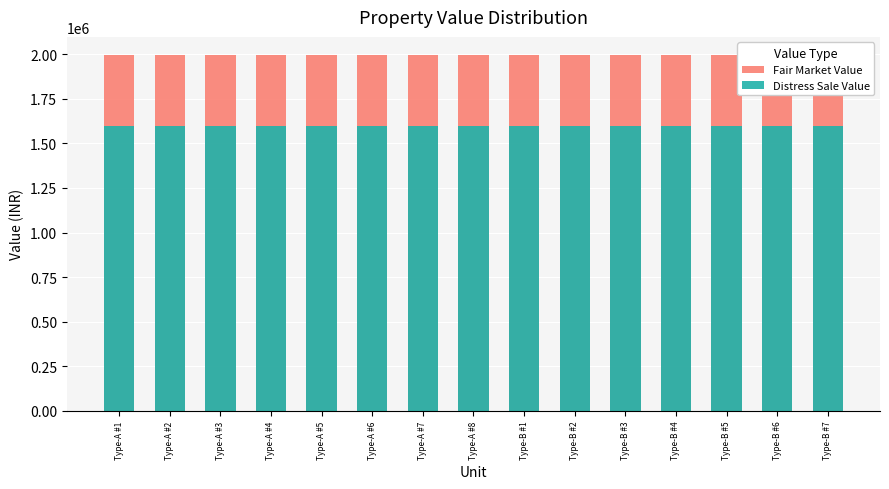

What position from the left is Type-A #6?

6